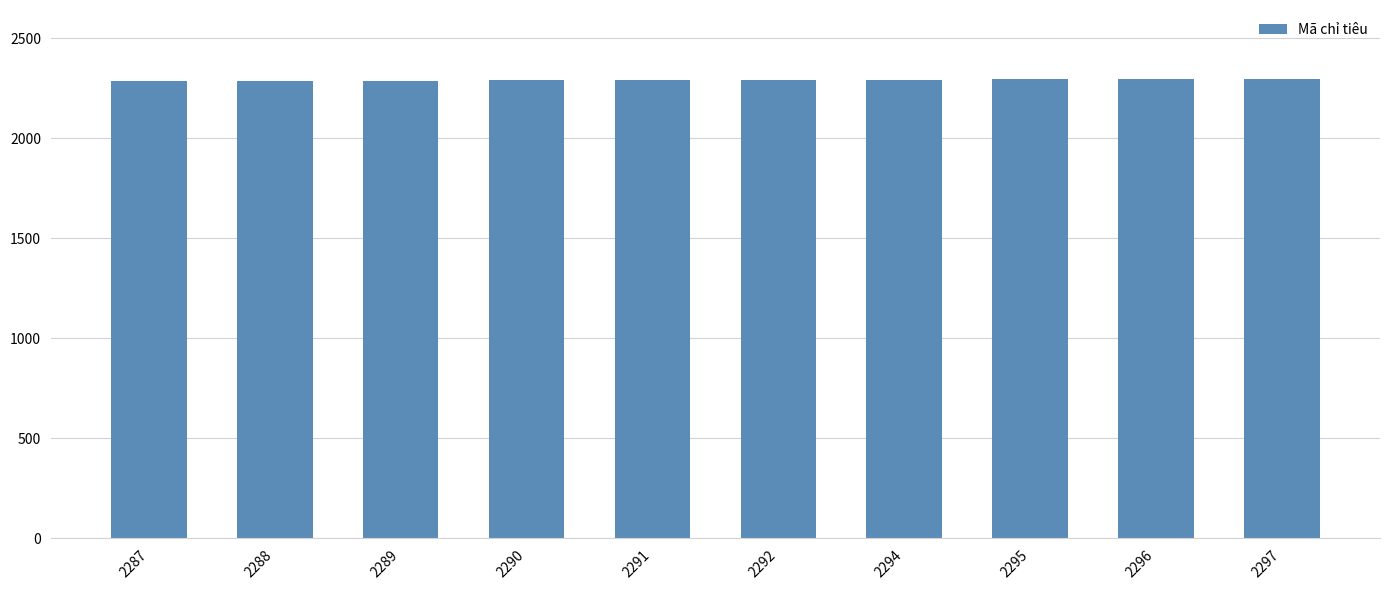

Is it true that the value at 2295 is 2295?

True